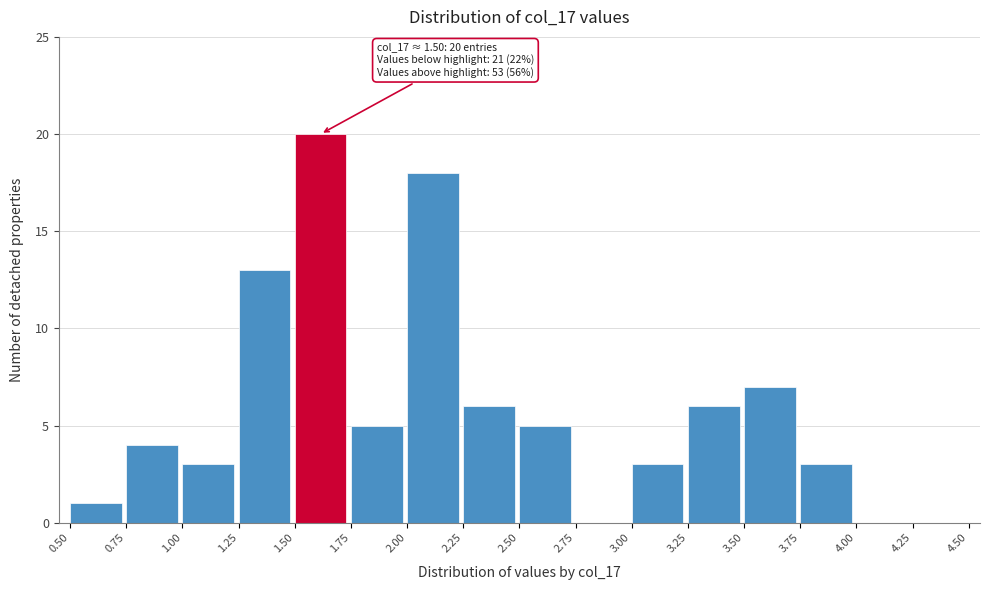

Which range on the x-axis has the tallest bar?

1.50 to 1.75